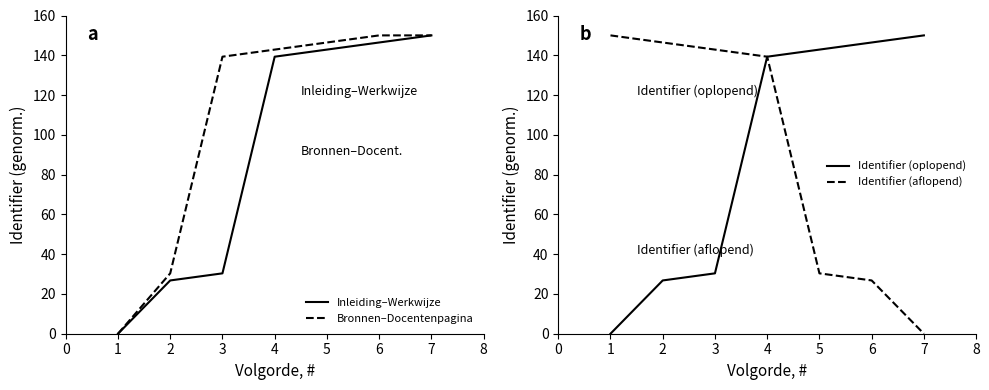

The Bronnen–Docentenpagina series shows 234.8 at 5. True or false?

False